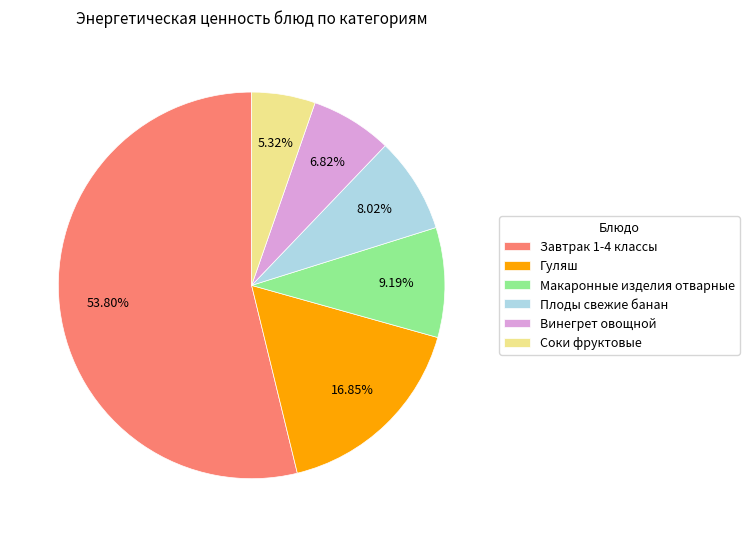

To the nearest percent, what is the combined percentage of Завтрак 1-4 and Плоды свежие банан?

62%